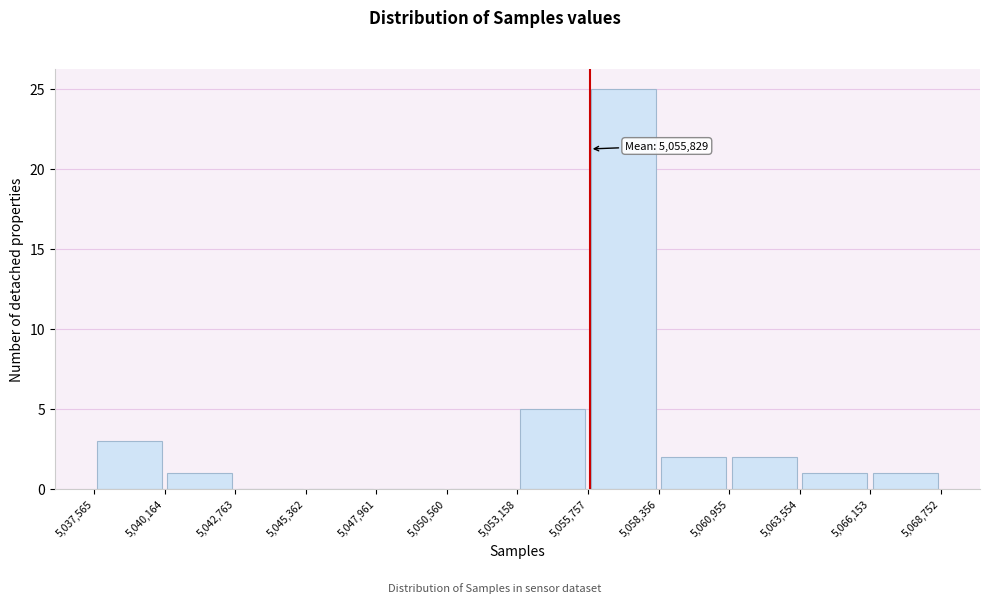

Which range on the x-axis has the tallest bar?

5,055,757 to 5,058,356